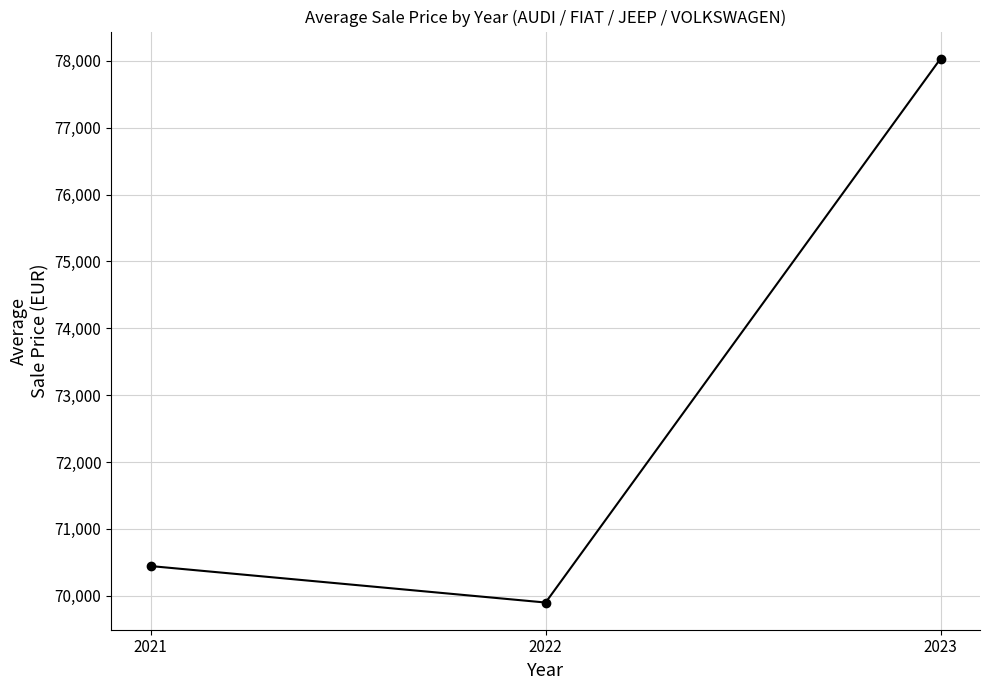

Count the number of data series in this chart.

1